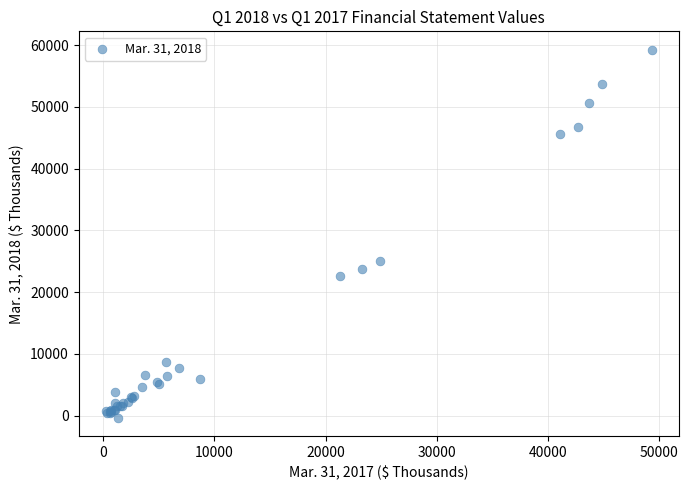

What Y value in the scatter plot is closest to 29446?

24996